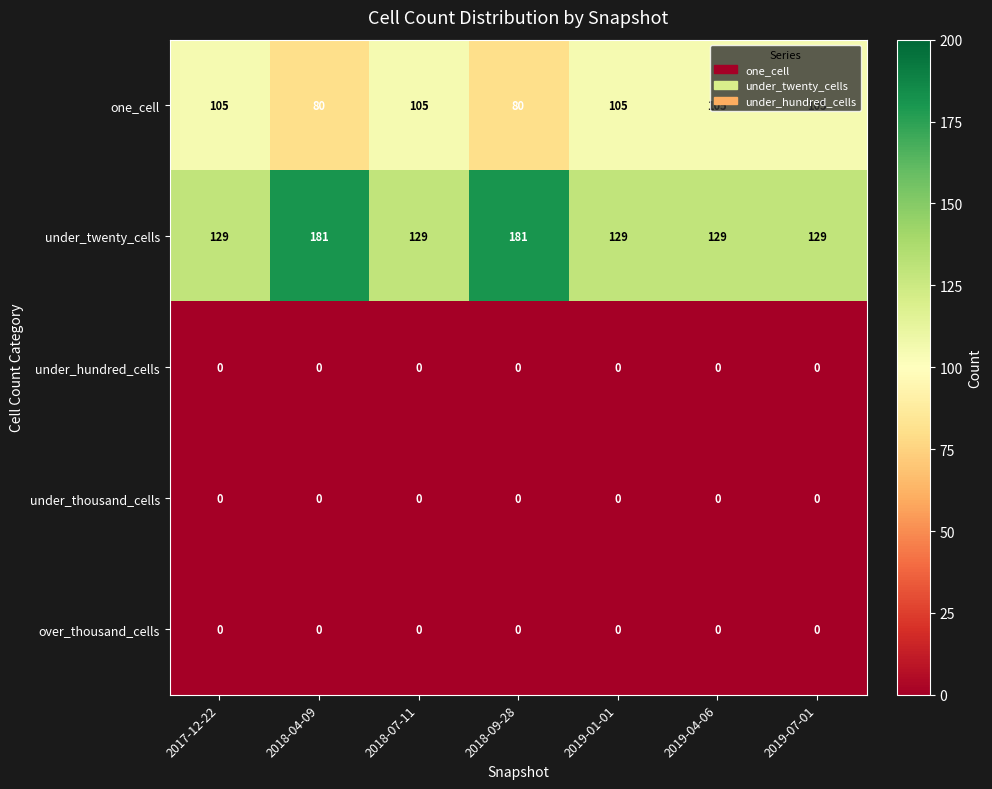

What is the difference between the second highest and second lowest values in the one_cell series?

25